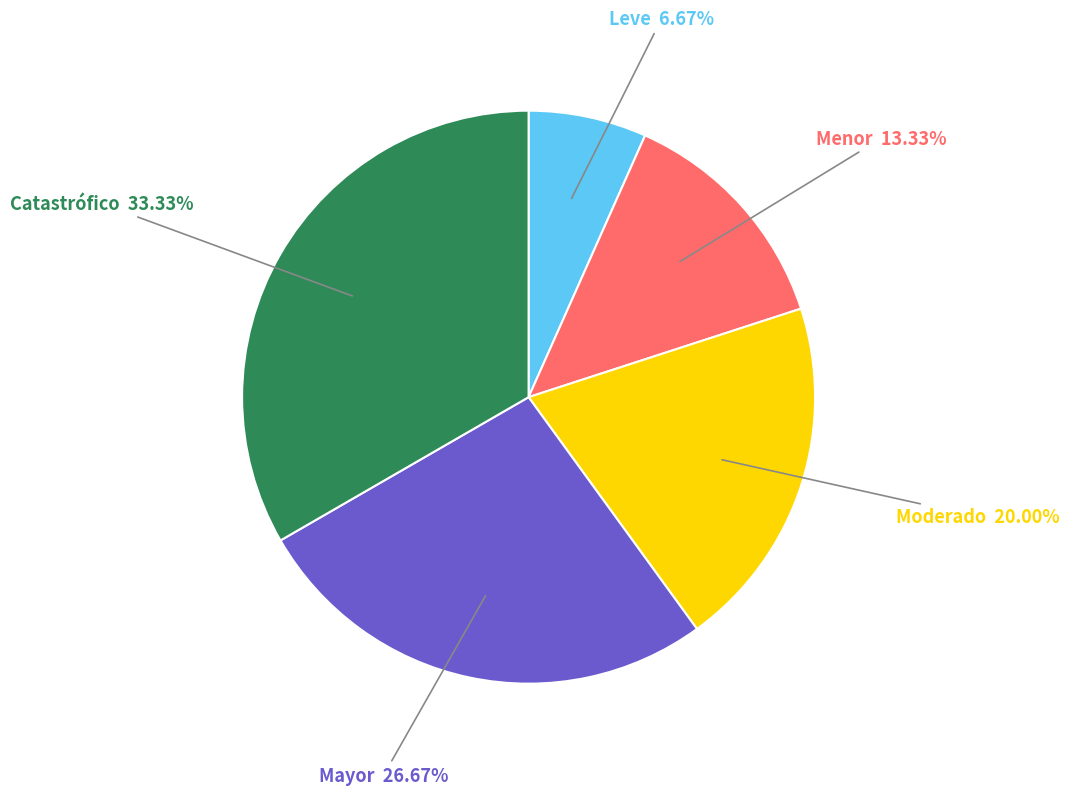

Is there a majority slice in this chart?

No